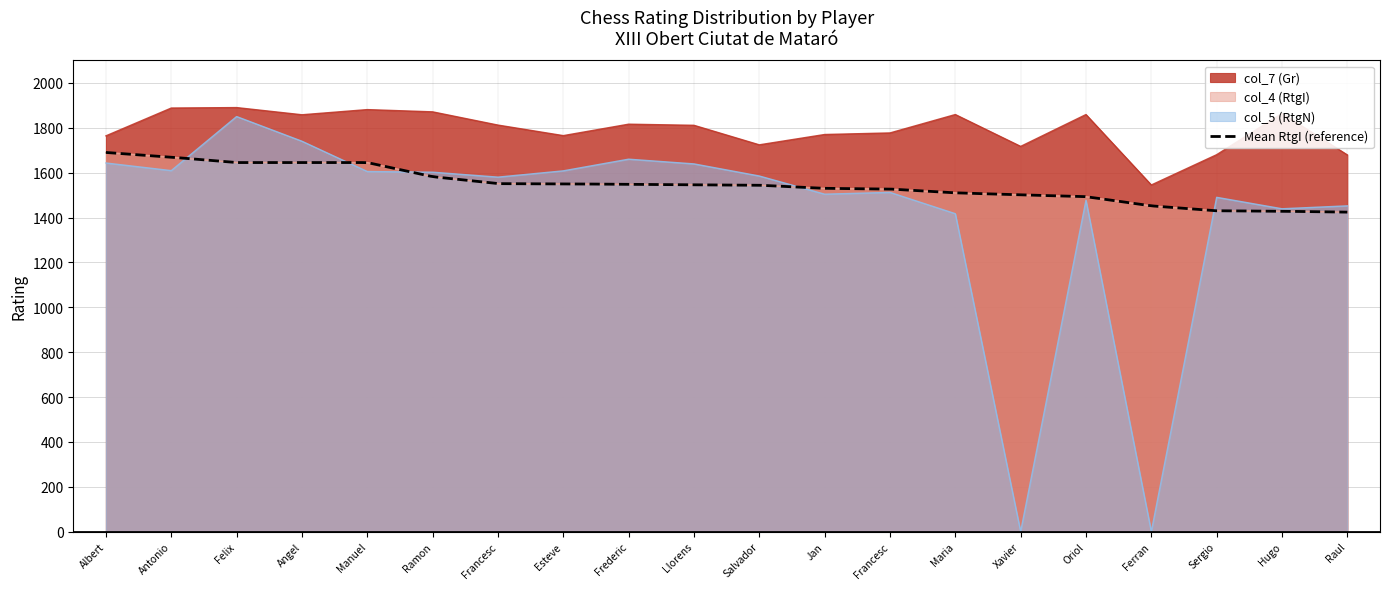

True or false: col_4 (RtgI) and col_7 (Gr) cross at least once.

False